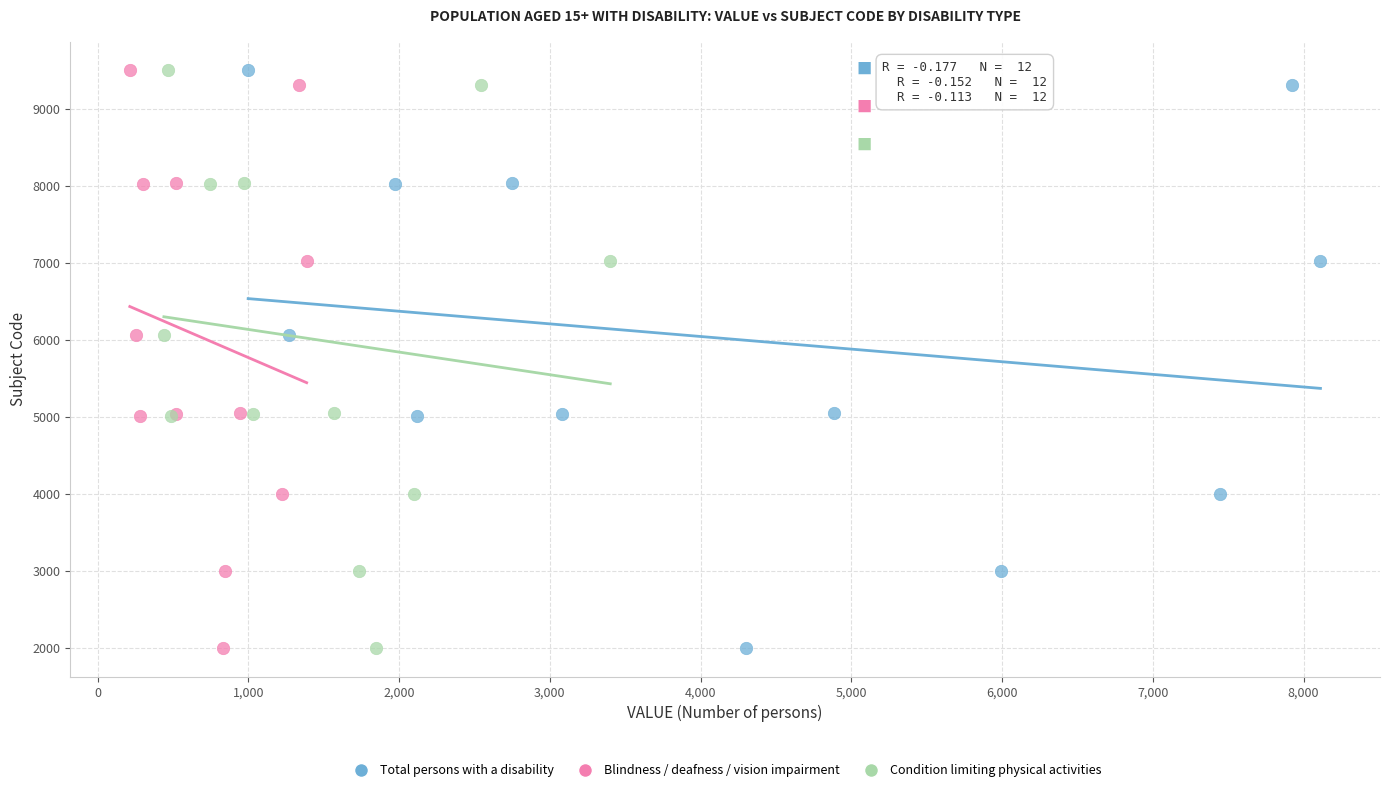

What are all the series names shown in the legend?

Total persons with a disability, Blindness / deafness / vision impairment, Condition limiting physical activities